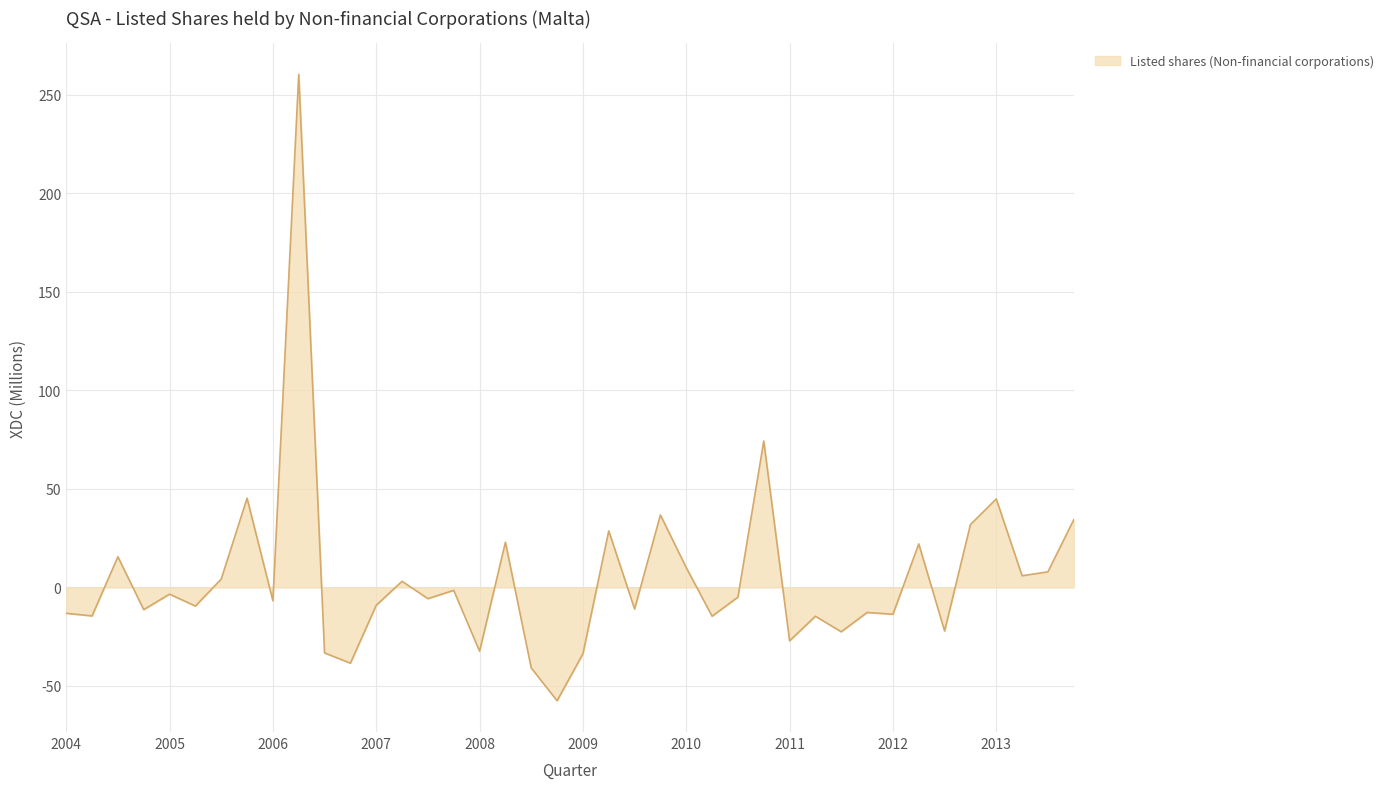

What is the smallest value displayed?

-57.5